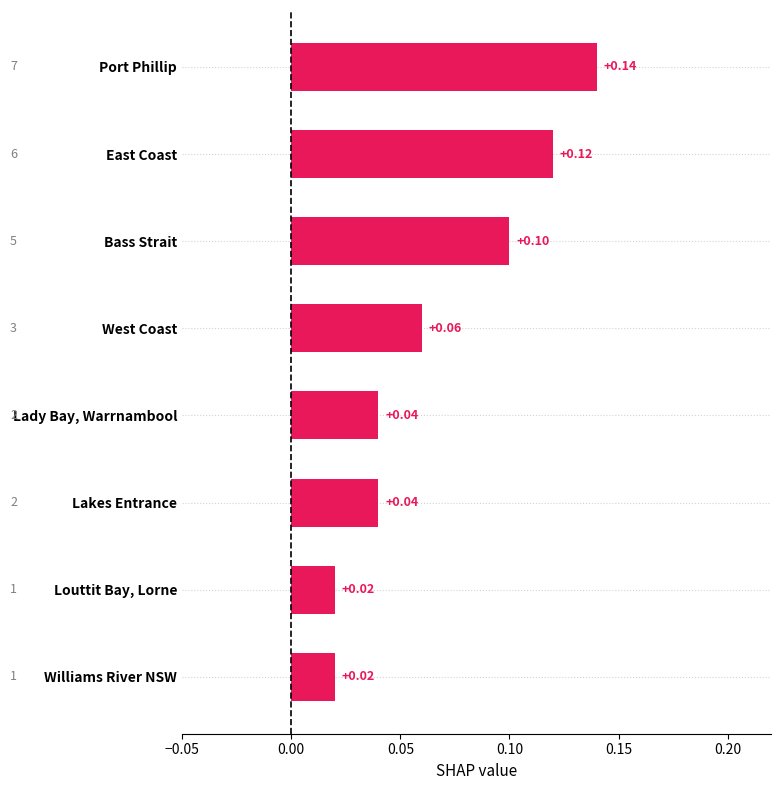

At which category does the chart reach its peak across all series?

Port Phillip